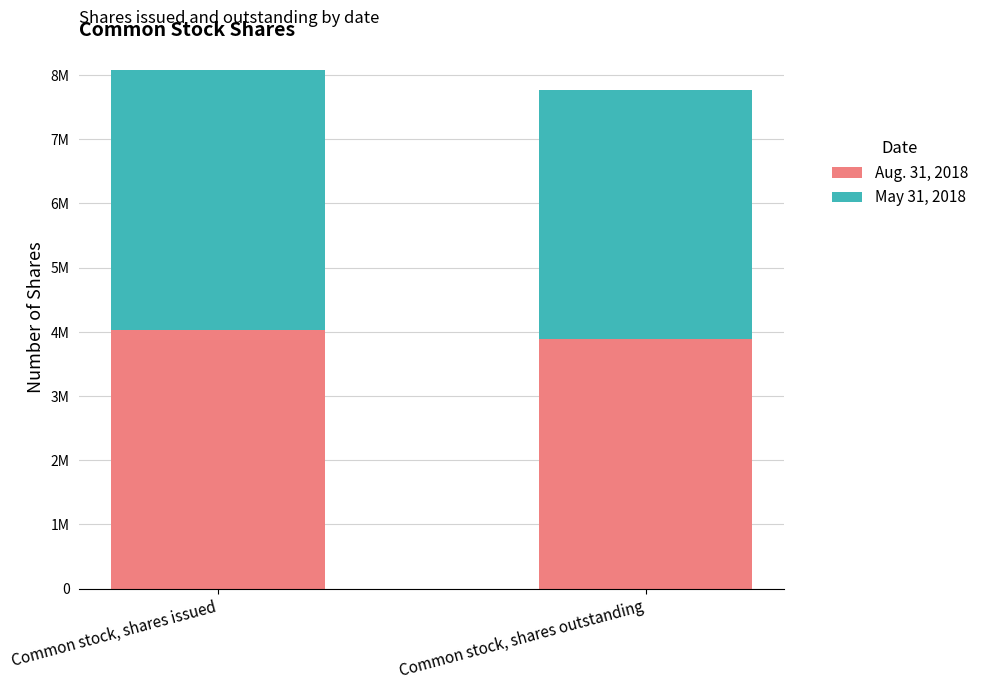

What are all the series names shown in the legend?

Aug. 31, 2018, May 31, 2018